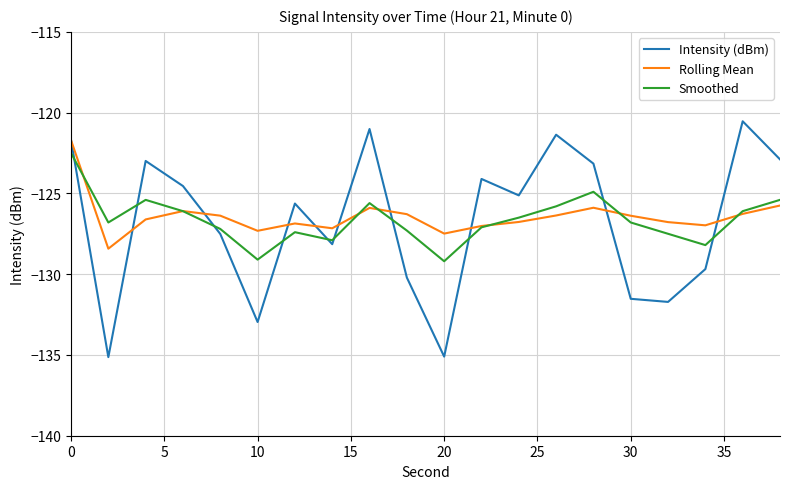

What are all the series names shown in the legend?

Intensity (dBm), Rolling Mean, Smoothed